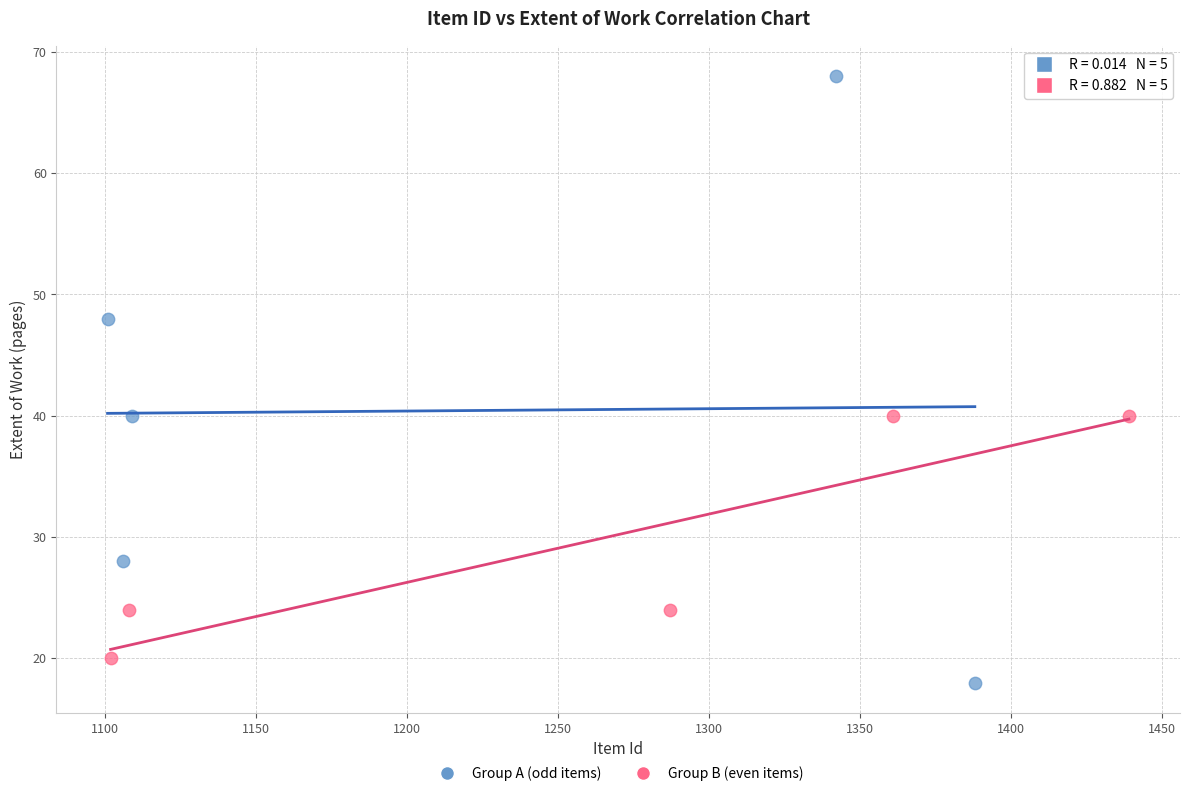

Which series has the widest spread of Y values?

Group A (odd items)